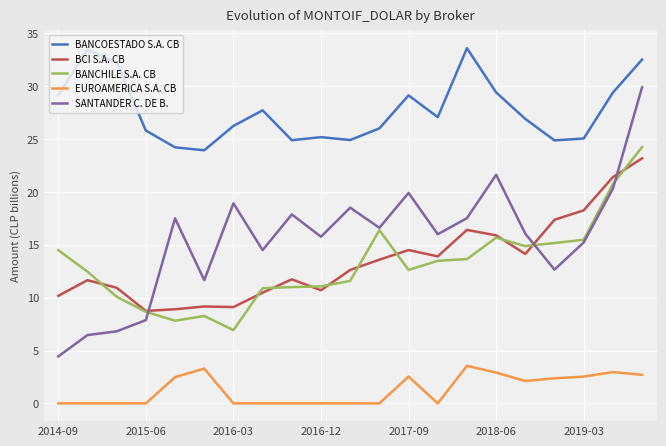

Which series has the largest range (max minus min)?

SANTANDER C. DE B.